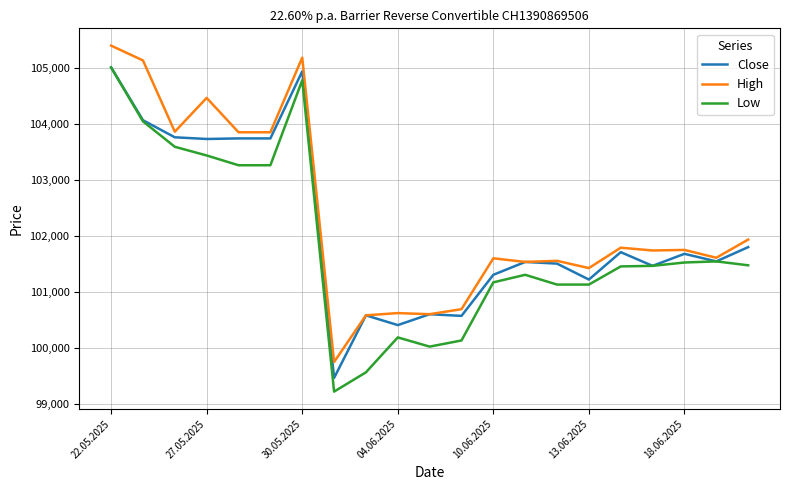

What is the maximum value shown in the chart?

105405